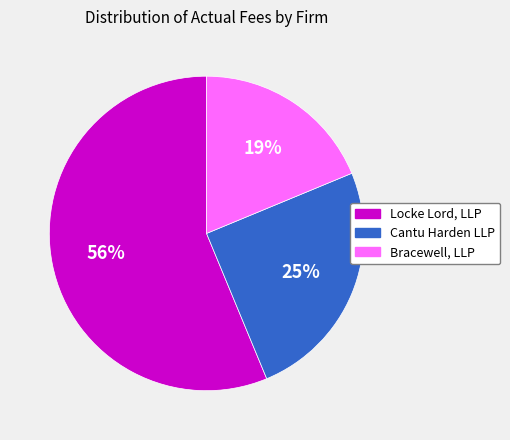

Count the number of slices in the pie.

3